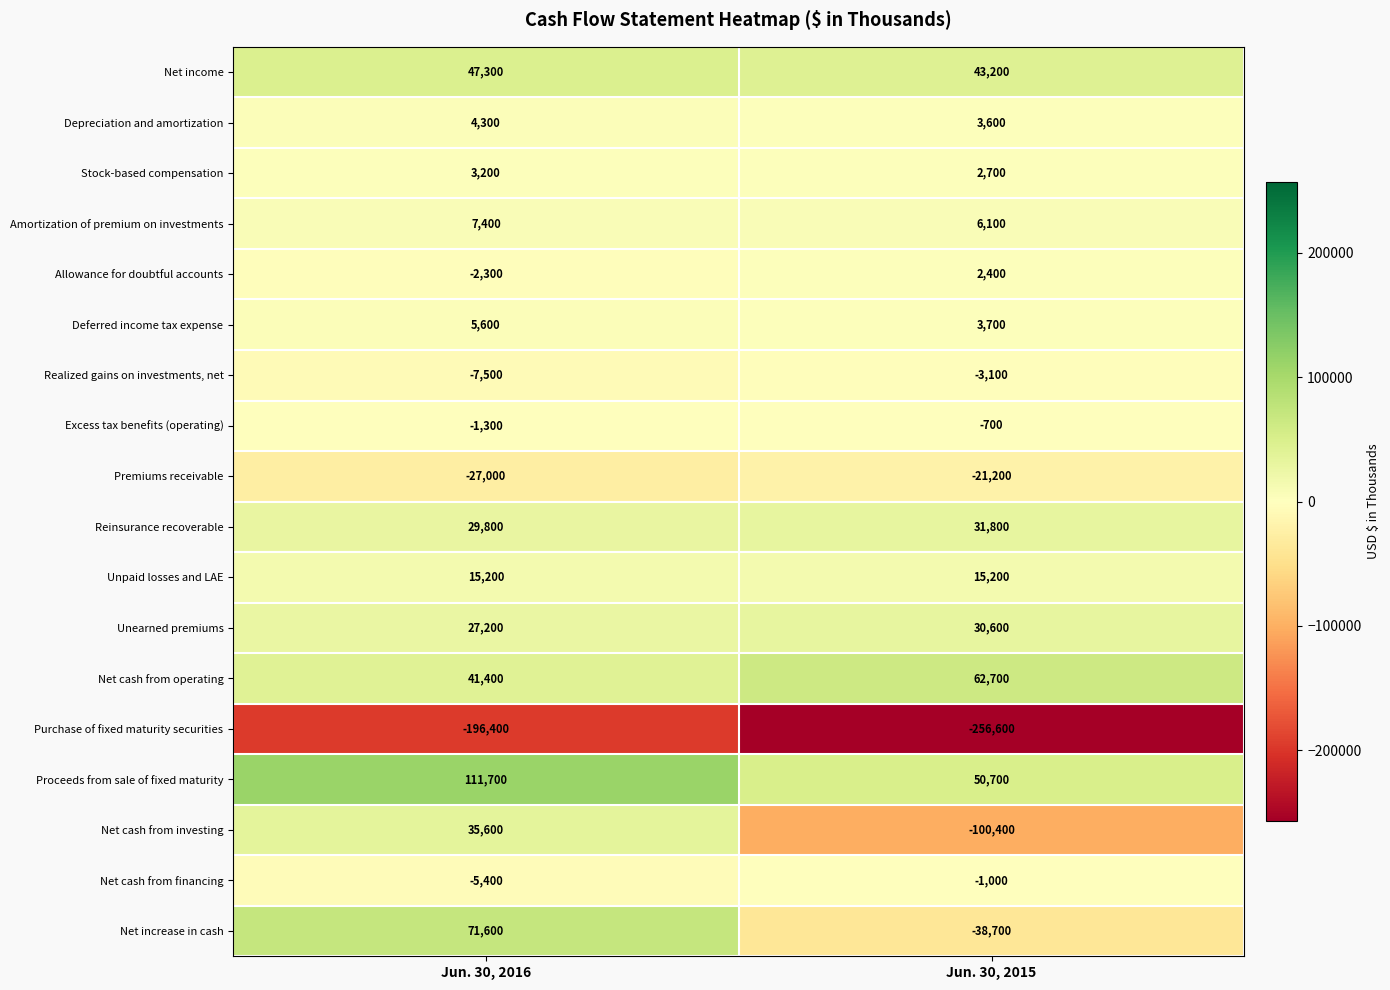

What is the approximate value of Net cash from financing at Jun. 30, 2015, to the nearest 50?

-1000